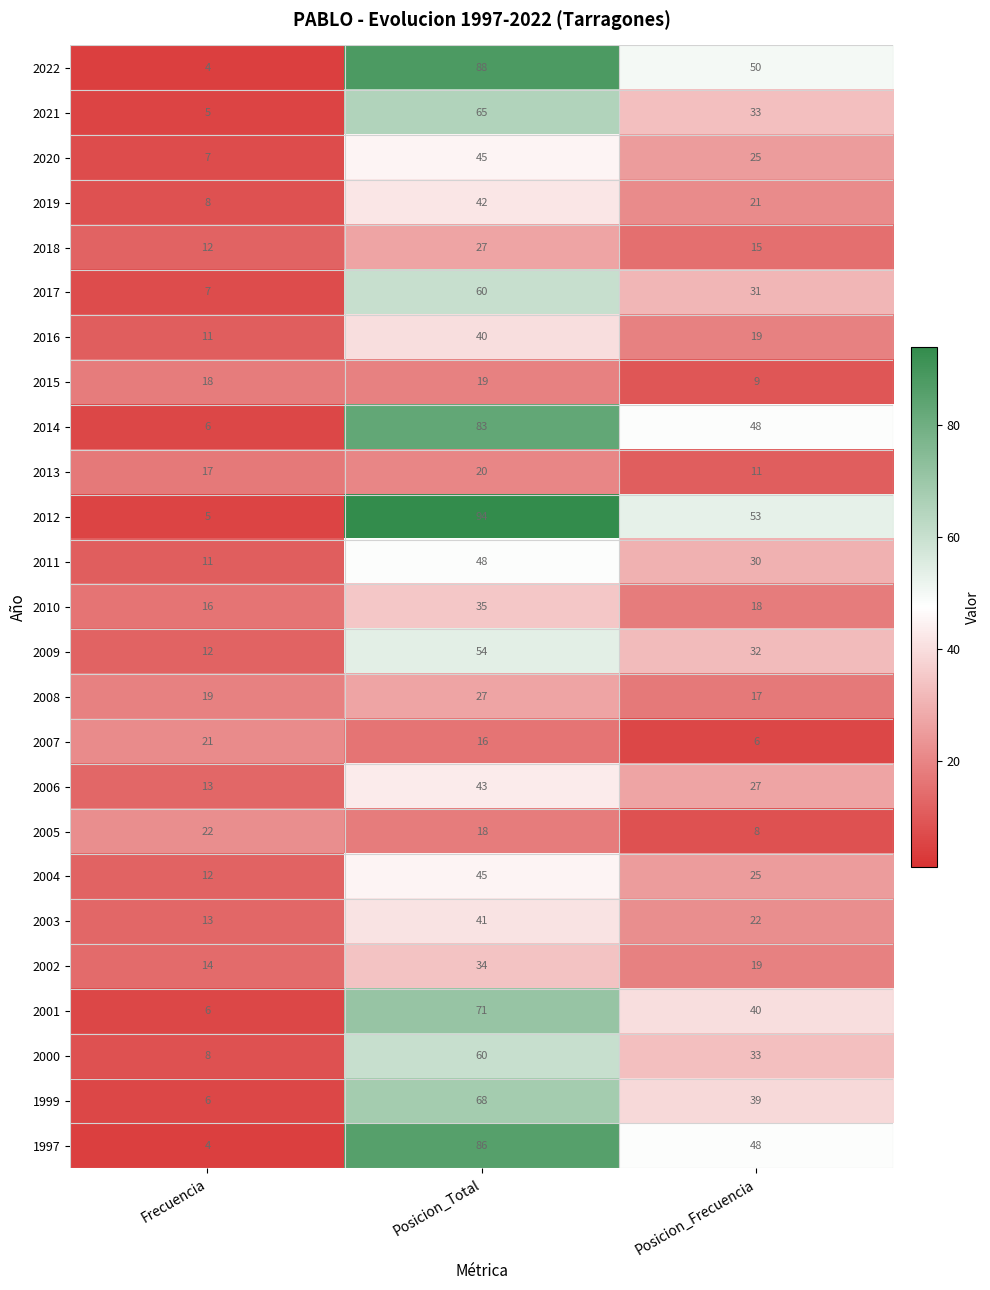

Is it true that 2014 equals 3 at Frecuencia?

False